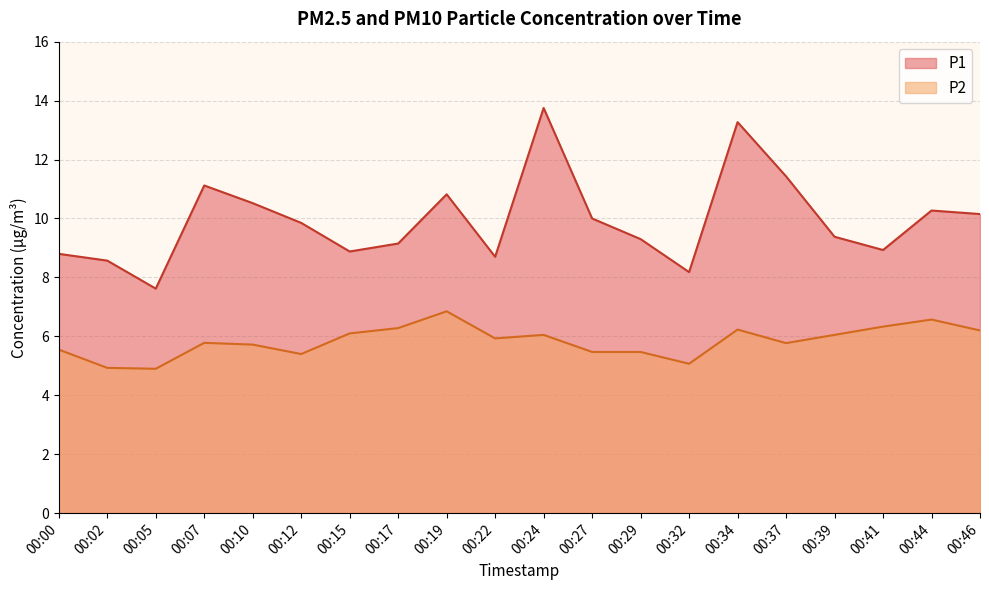

What is the minimum value shown in the chart?

4.9